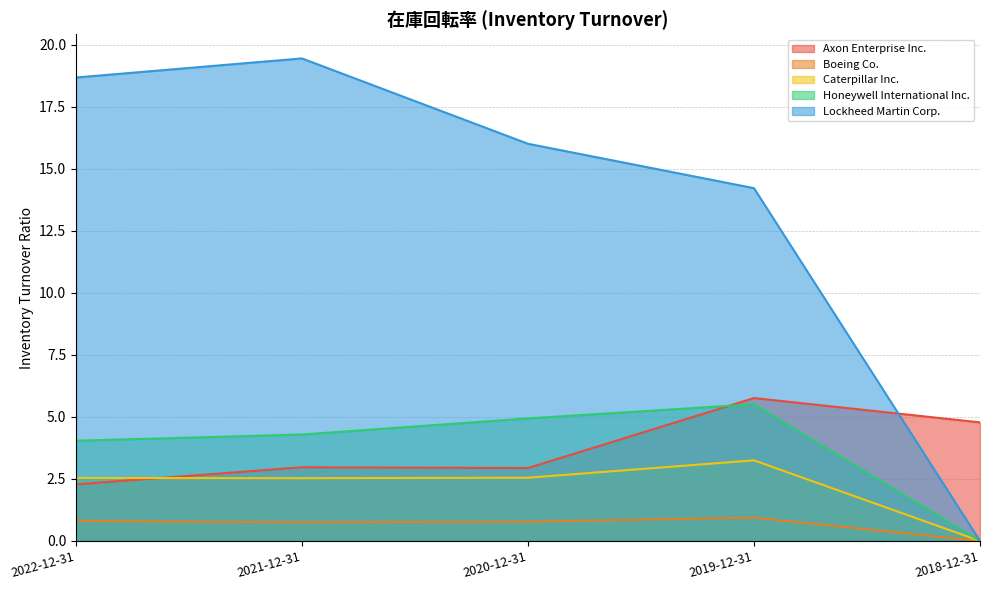

In Boeing Co., how many points are higher than both neighbors (excluding endpoints)?

1